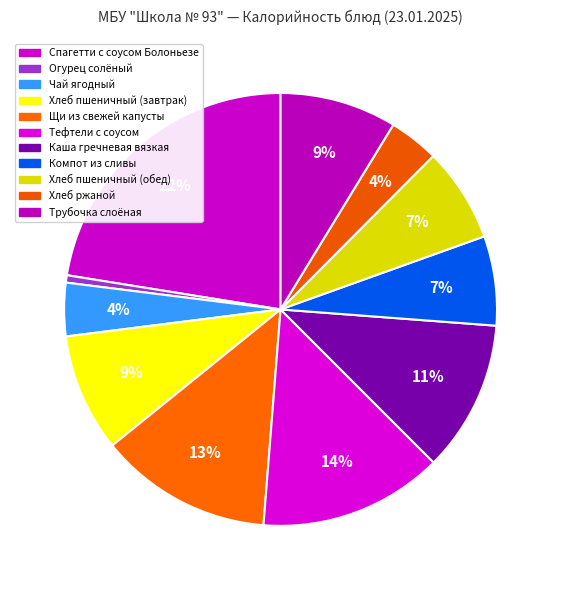

Which slice is the largest?

Спагетти с соусом Болоньезе